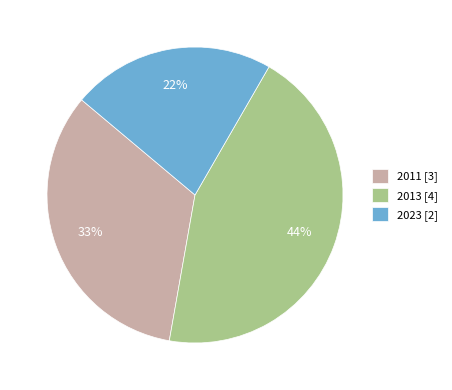

To the nearest percent, what is the difference between the 2013 and 2011 slice percentages?

11%